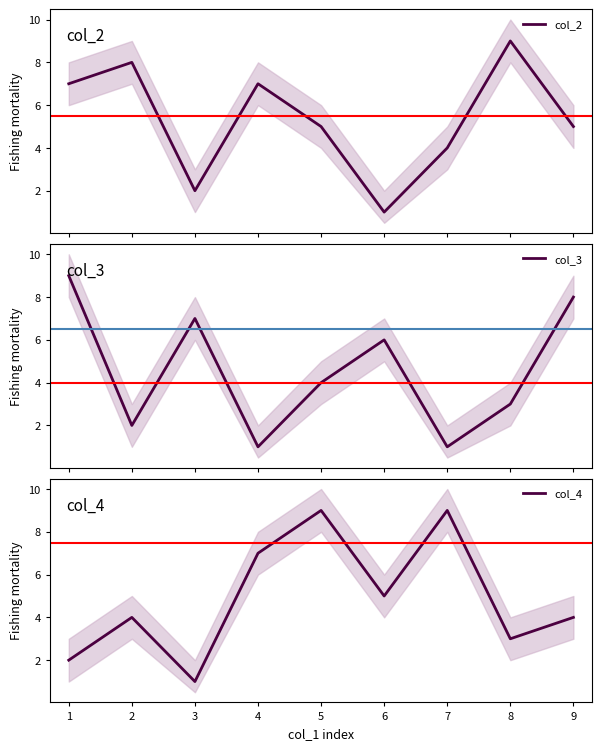

The col_4 series shows 1 at 9. True or false?

False